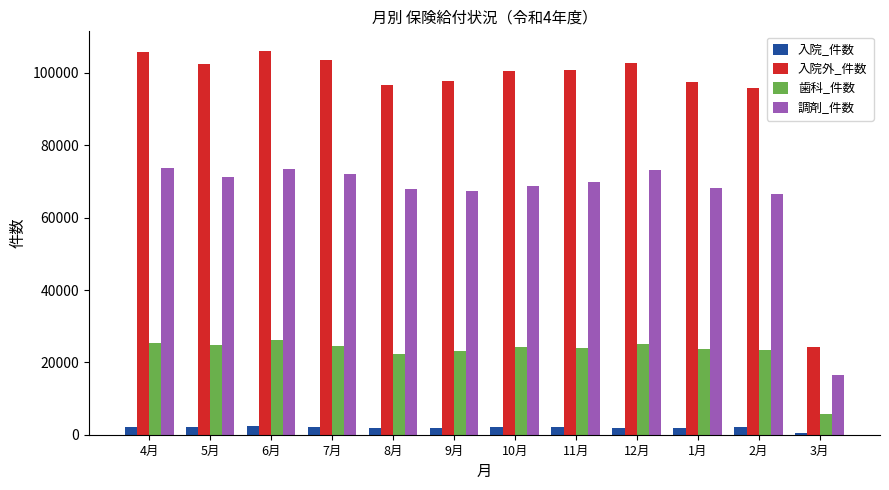

Count the number of categories in the chart.

12